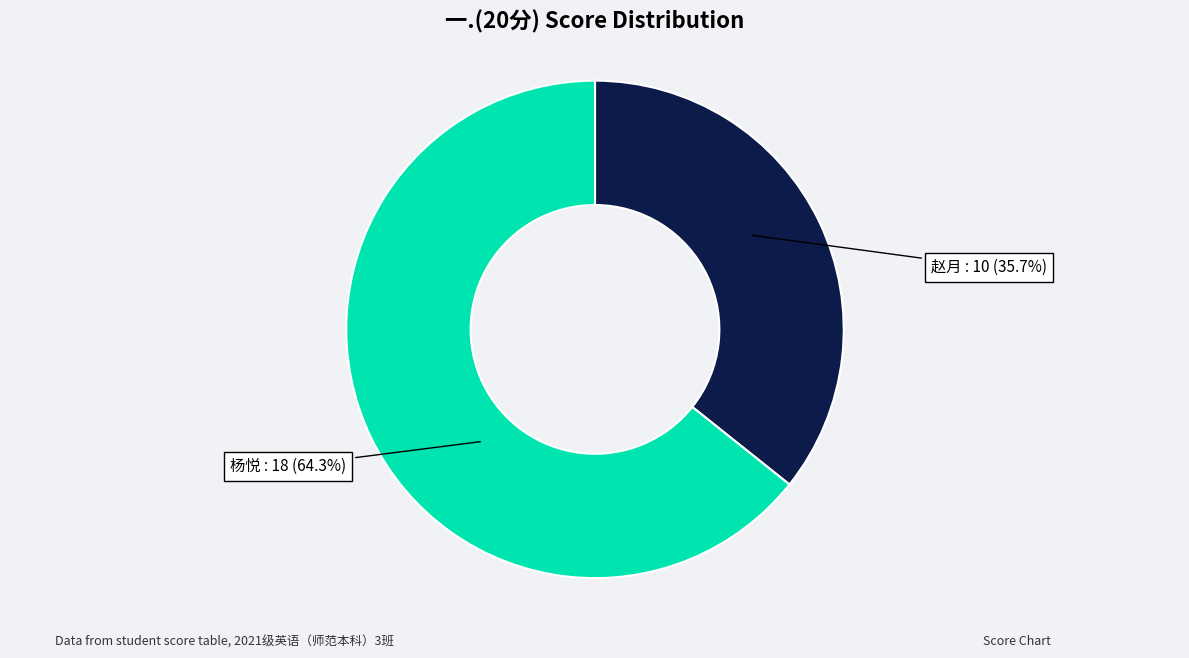

Is there a majority slice in this chart?

Yes